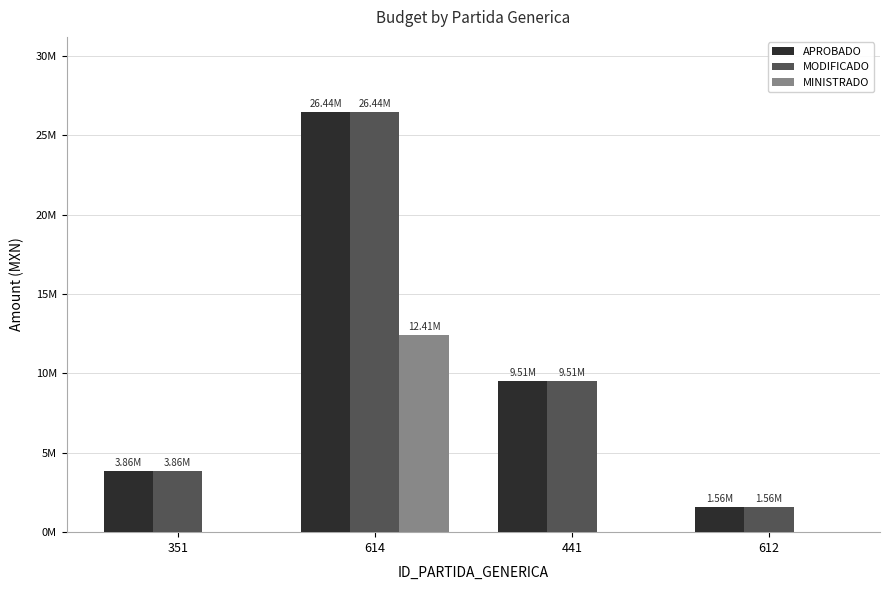

Are the bars horizontal?

No